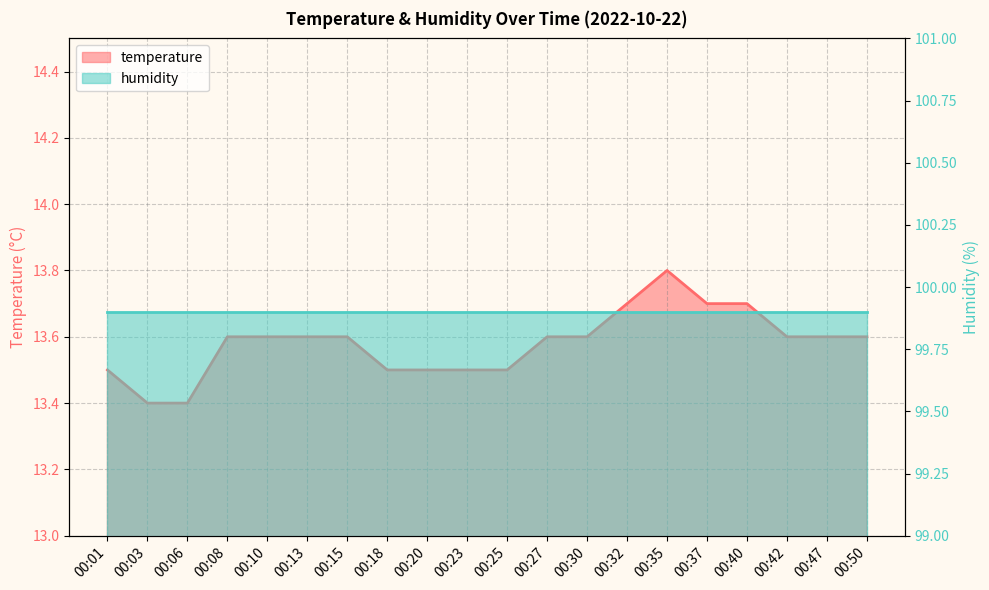

What is the sum of the values at 00:08 and 00:30?

27.2